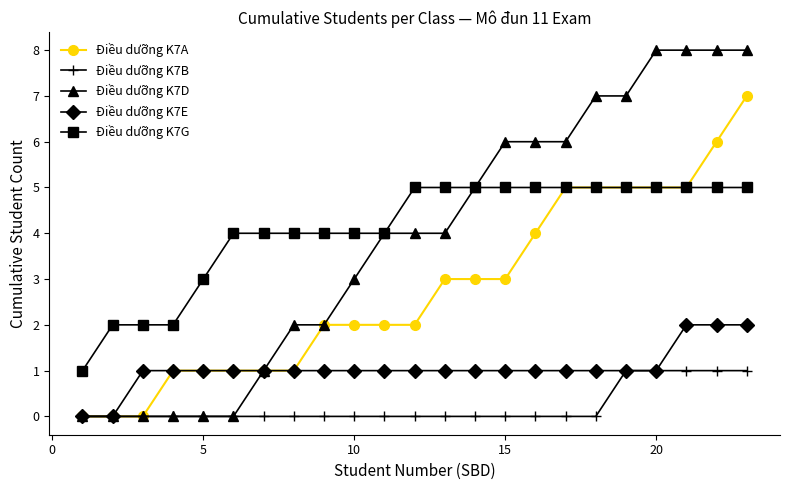

True or false: Điều dưỡng K7B and Điều dưỡng K7G cross at least once.

False